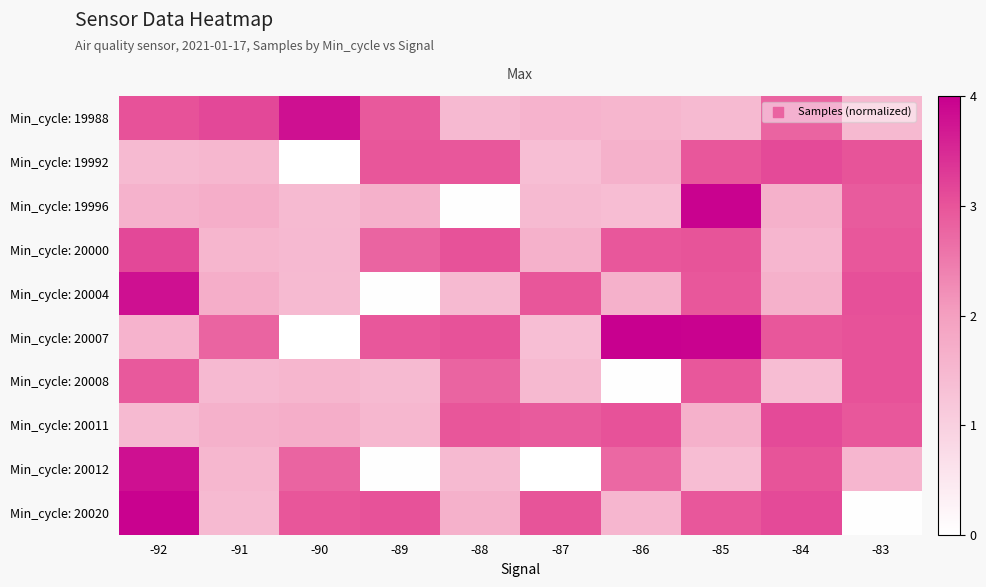

Which has a higher value, -84 or -91?

-91